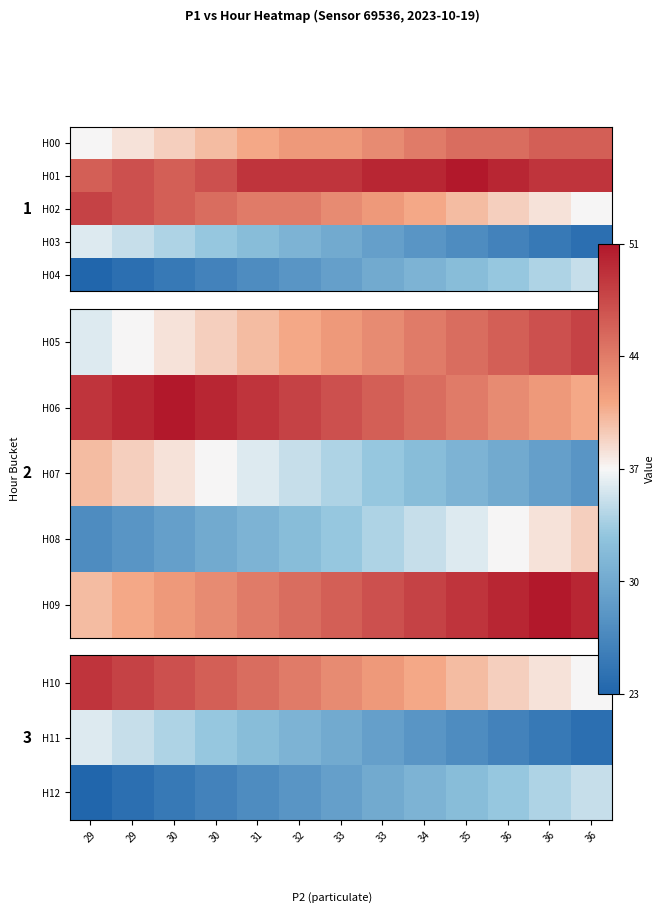

At which category does the chart reach its peak across all series?

36